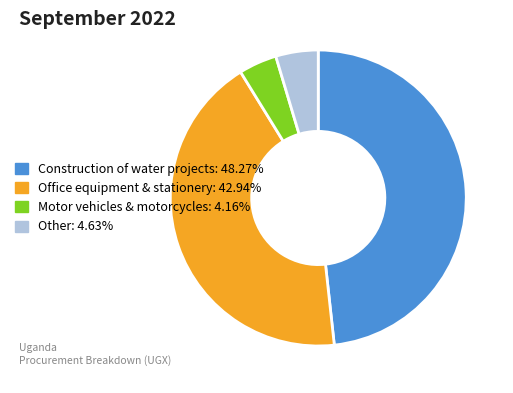

Is there a majority slice in this chart?

No